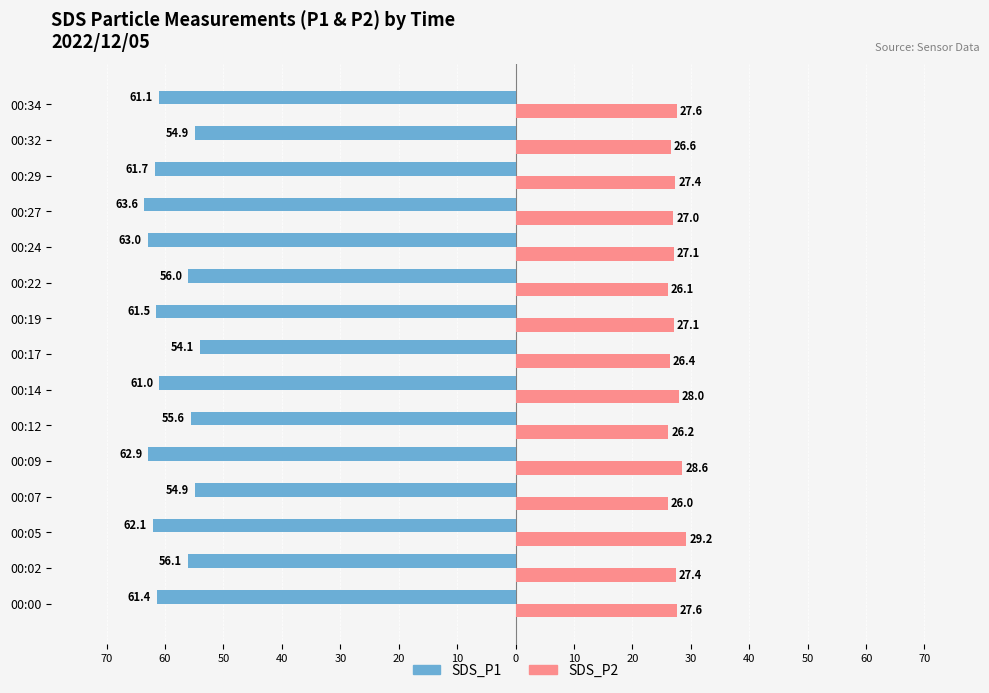

How many groups of bars are there?

15